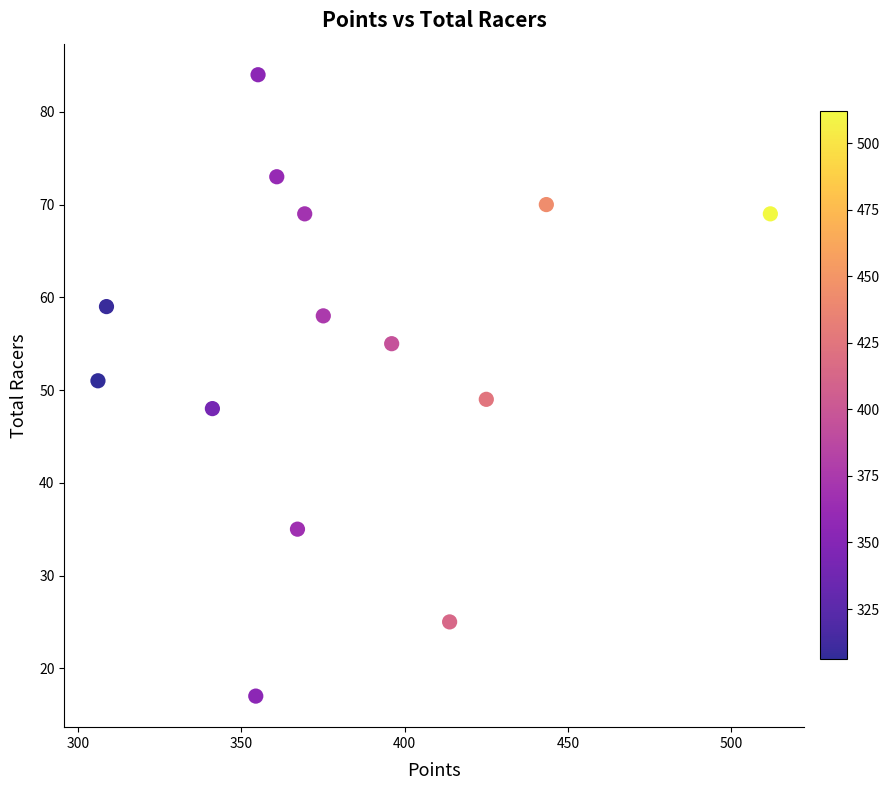

What is the range of Y values (max minus min)?

67